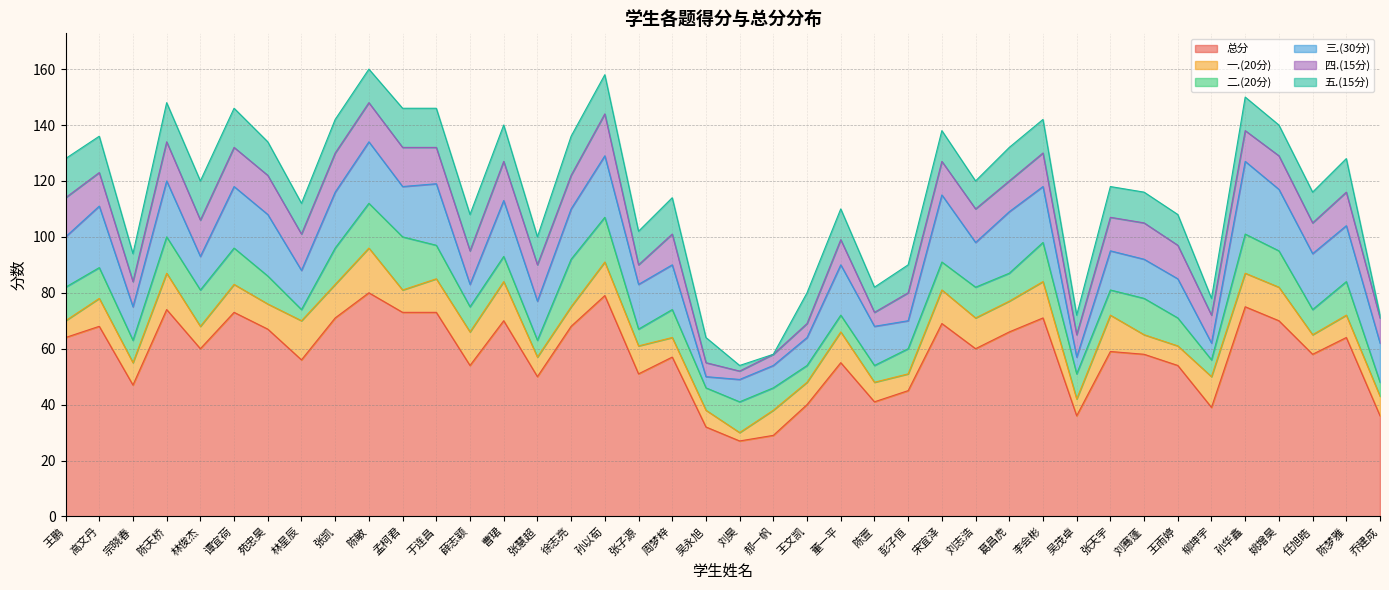

Which has a higher value, 宗晓春 or 张天宇?

张天宇